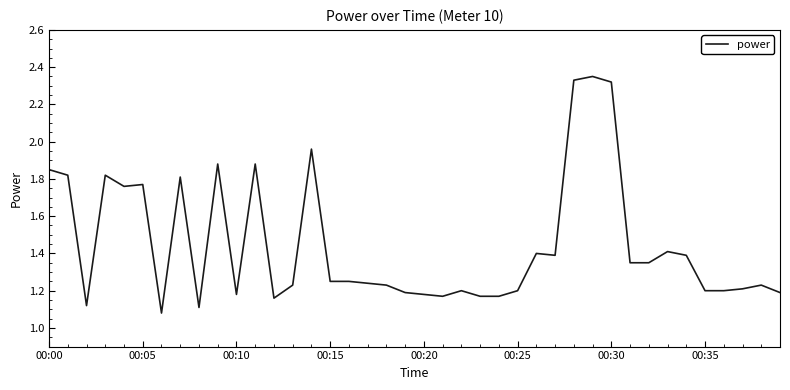

How many lines are shown in the chart?

1